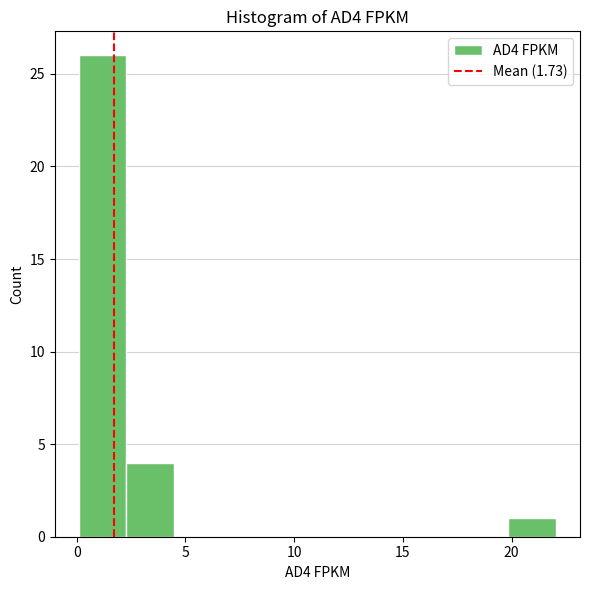

Which range on the x-axis has the tallest bar?

0.0 to 2.5